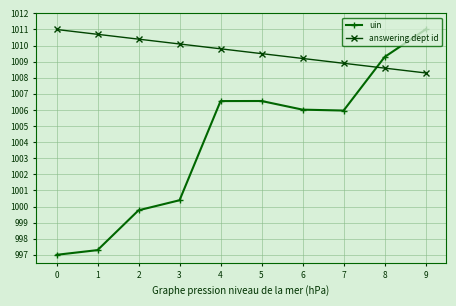

What is the value of the uin point at the 1st from the left?

997.0